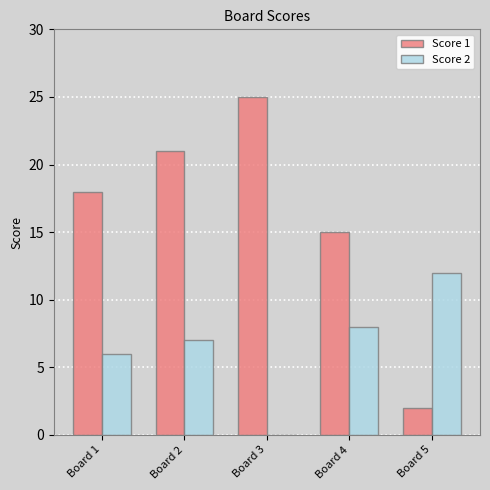

True or false: Score 2 has a value of 8 at Board 4.

True